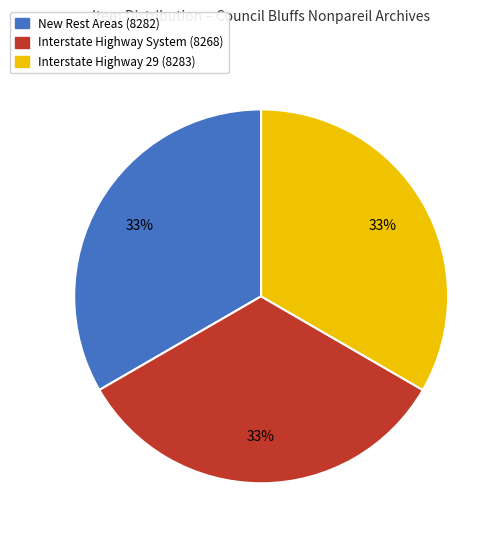

Do Interstate Highway System (8268) and Interstate Highway 29 (8283) together represent more than half of the pie?

Yes